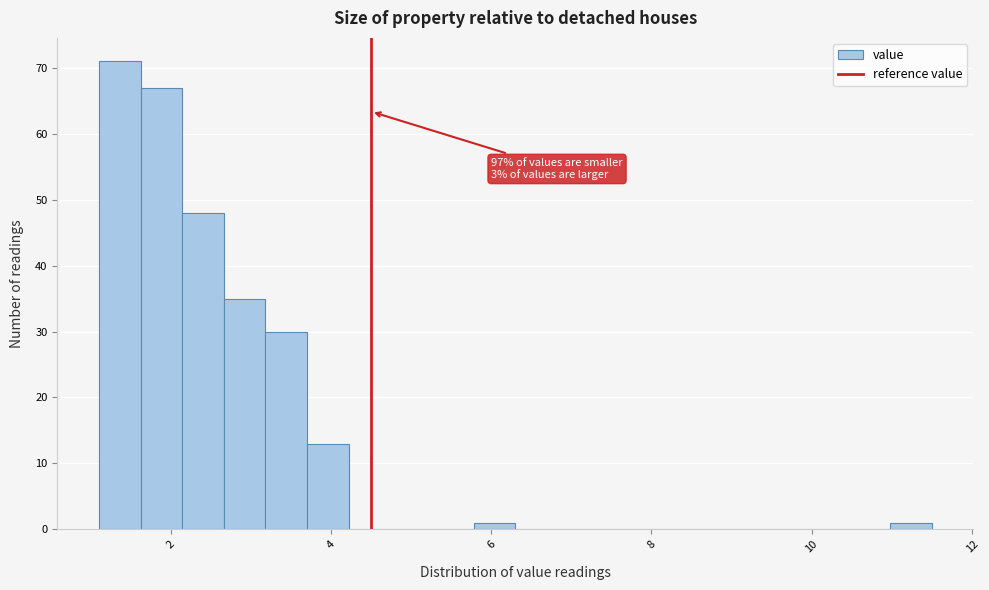

Around what value on the x-axis is the tallest bar? Give the approximate position of its centre, as read against the axis.

1.4